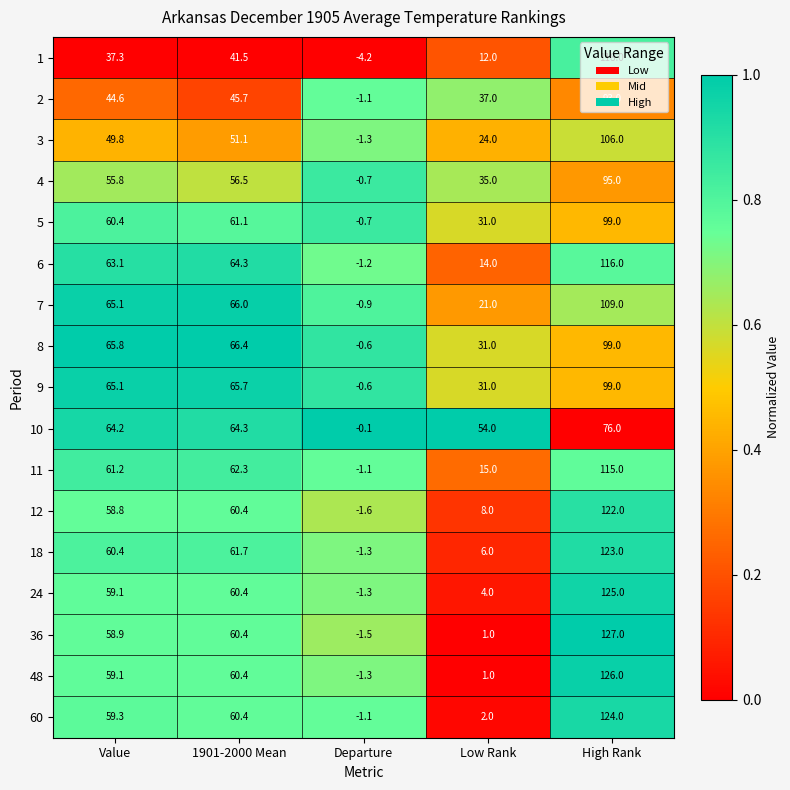

What is the difference between the maximum and minimum values in the 48 series?

127.3